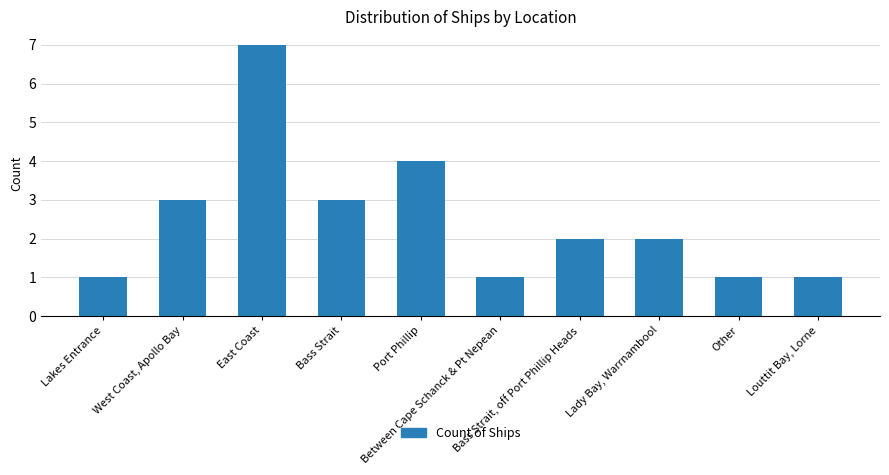

True or false: the data shows 1 at Lakes Entrance.

True